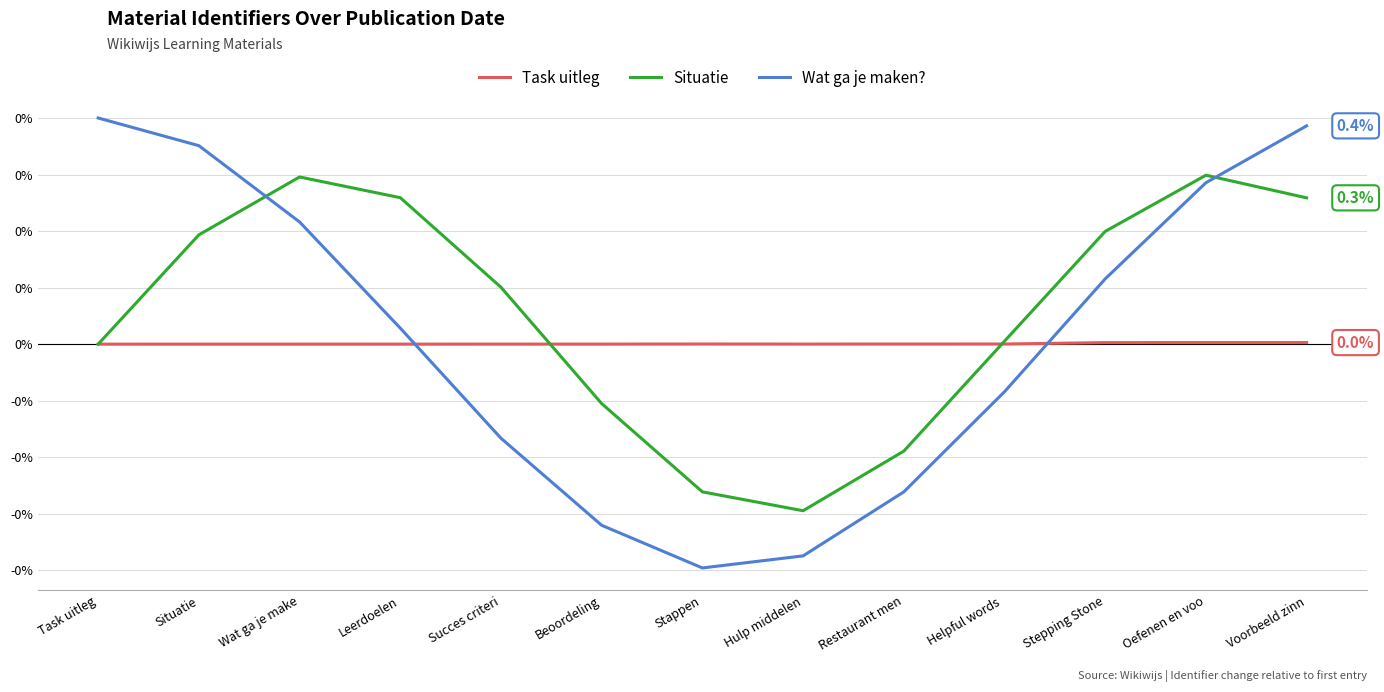

How many times do Wat ga je maken? and Situatie cross each other?

2